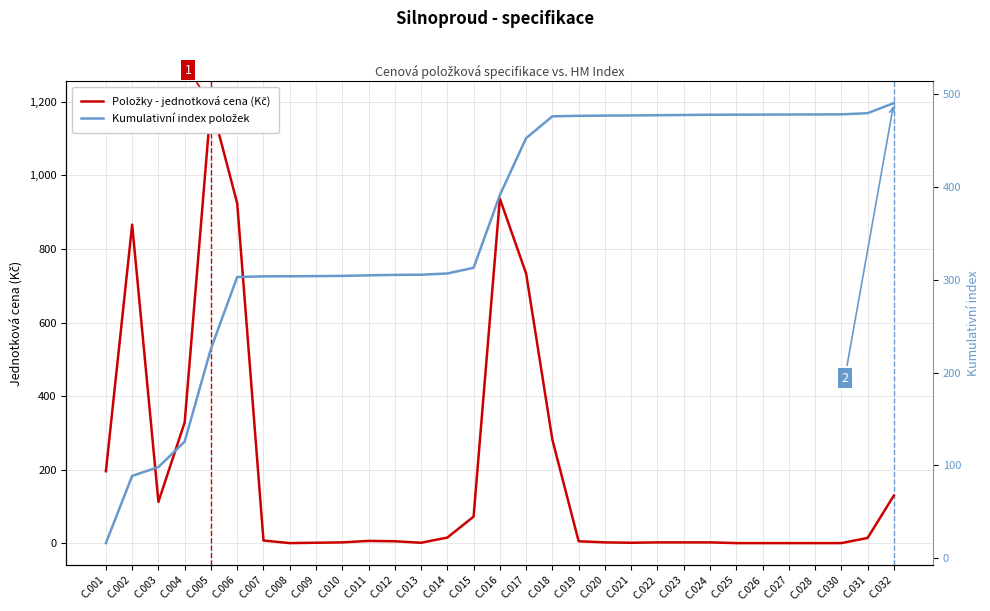

What is the lowest value of the Položky - jednotková cena (Kč) series?

1.0